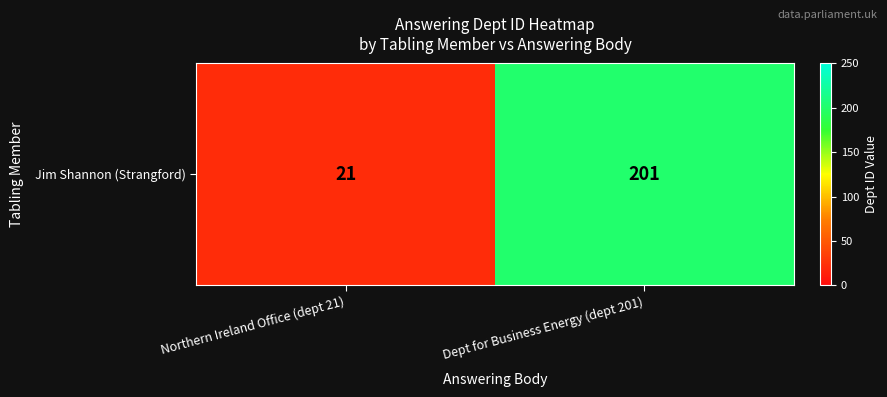

What is the greatest value displayed?

201